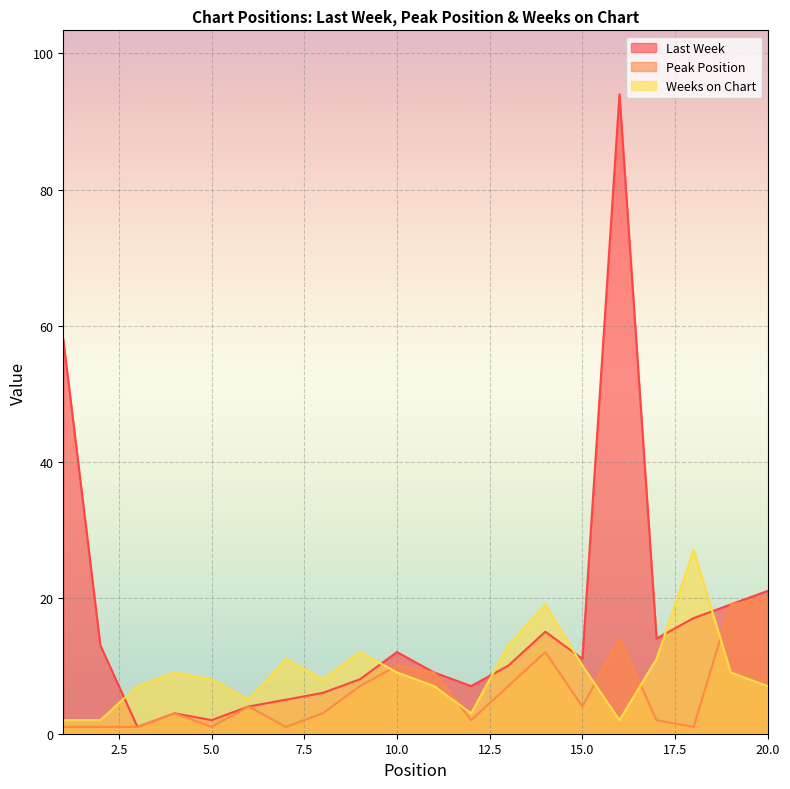

What is the highest value of the Peak Position series?

20